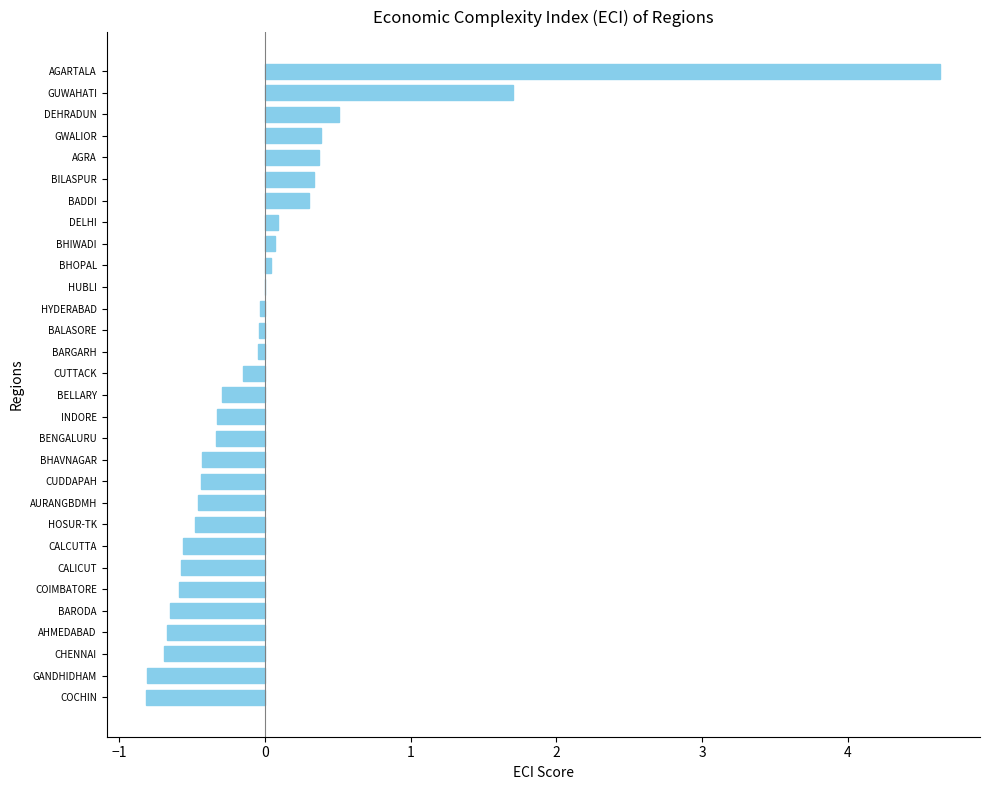

What is the maximum value shown in the chart?

4.6